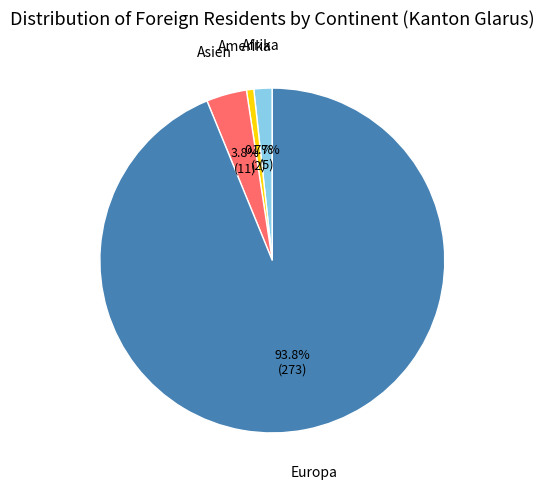

Is the sum of Asien and Afrika greater than half?

No